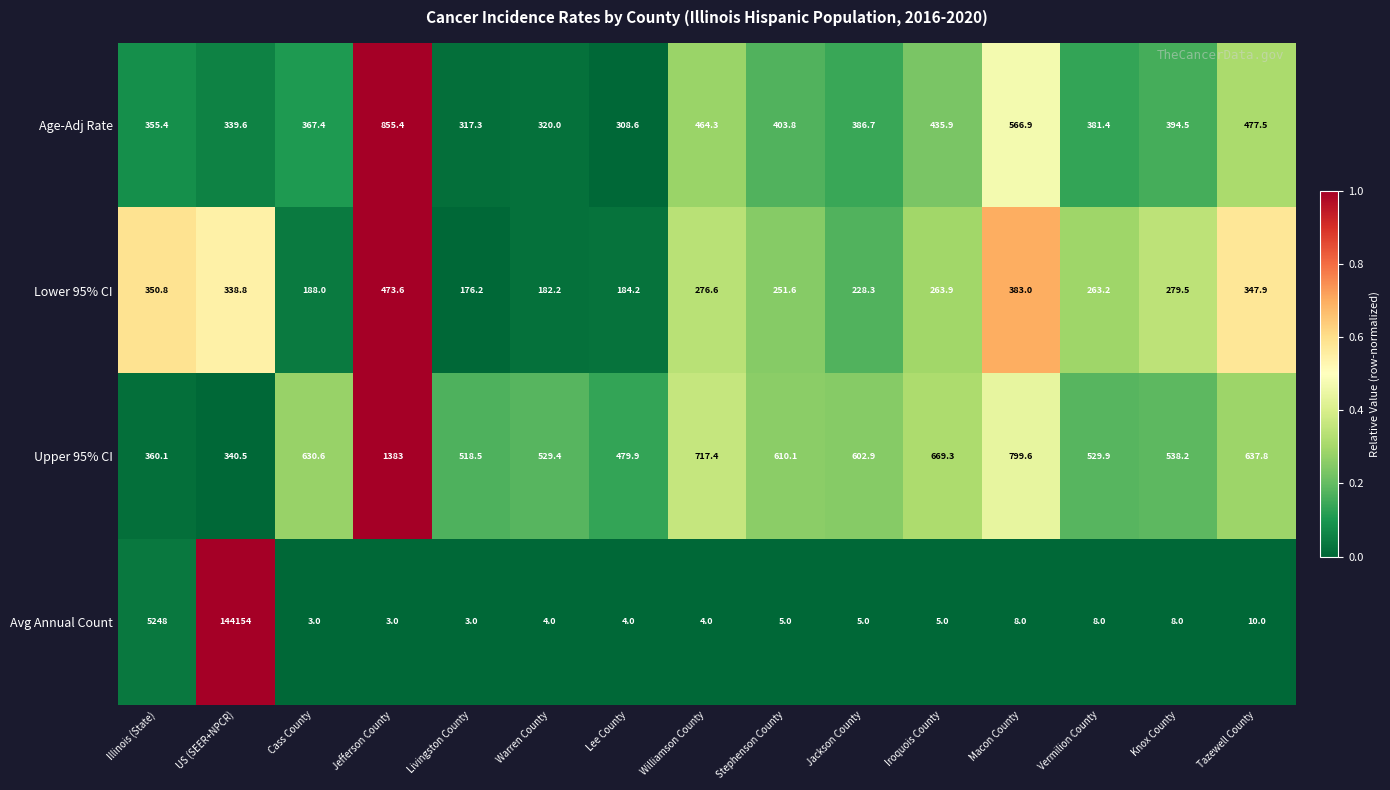

The value of Avg Annual Count at Illinois (State) is 5248.0. True or false?

True